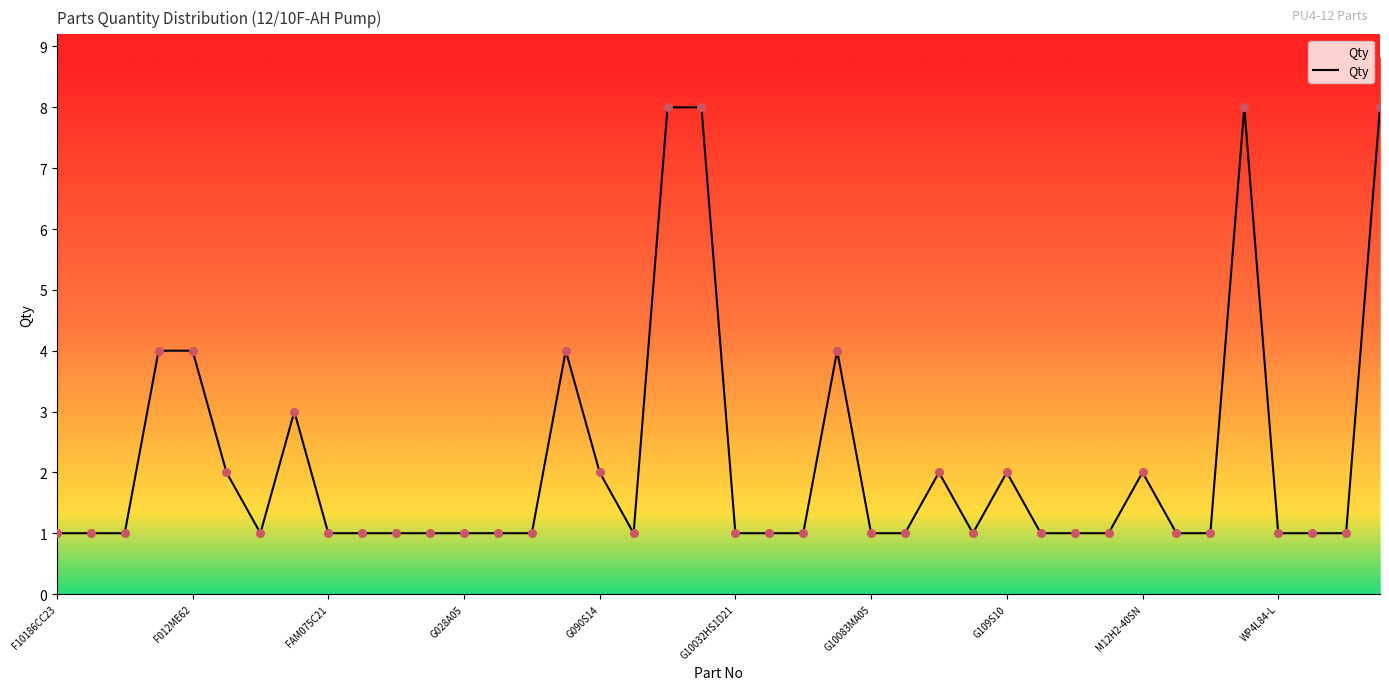

What is the difference between the maximum and minimum values?

7